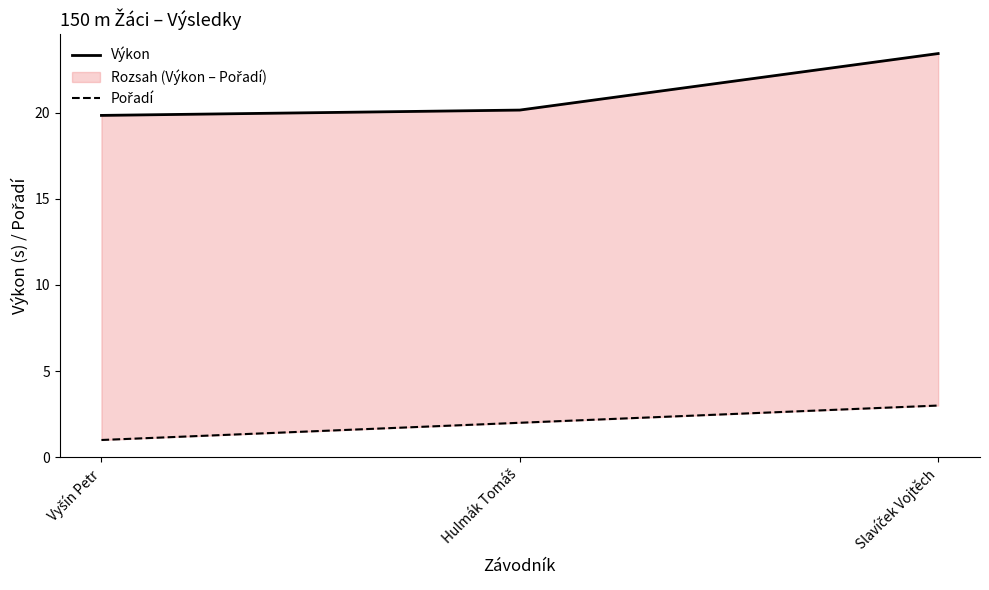

At which label does Pořadí first exceed 2?

Slavíček Vojtěch